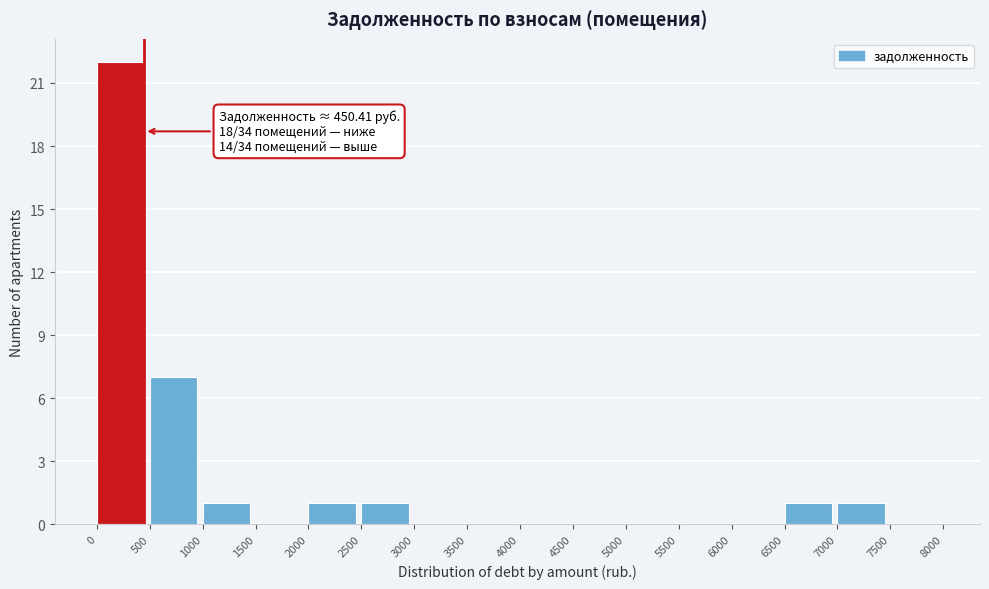

Which range on the x-axis has the tallest bar?

0 to 500